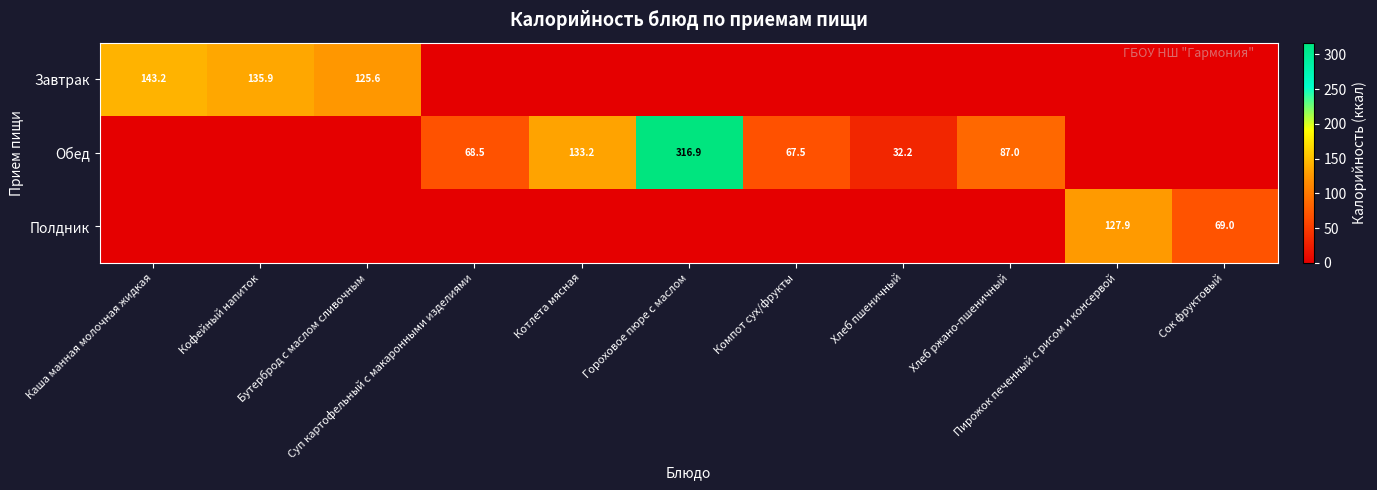

At how many categories does at least one series exceed 207?

1